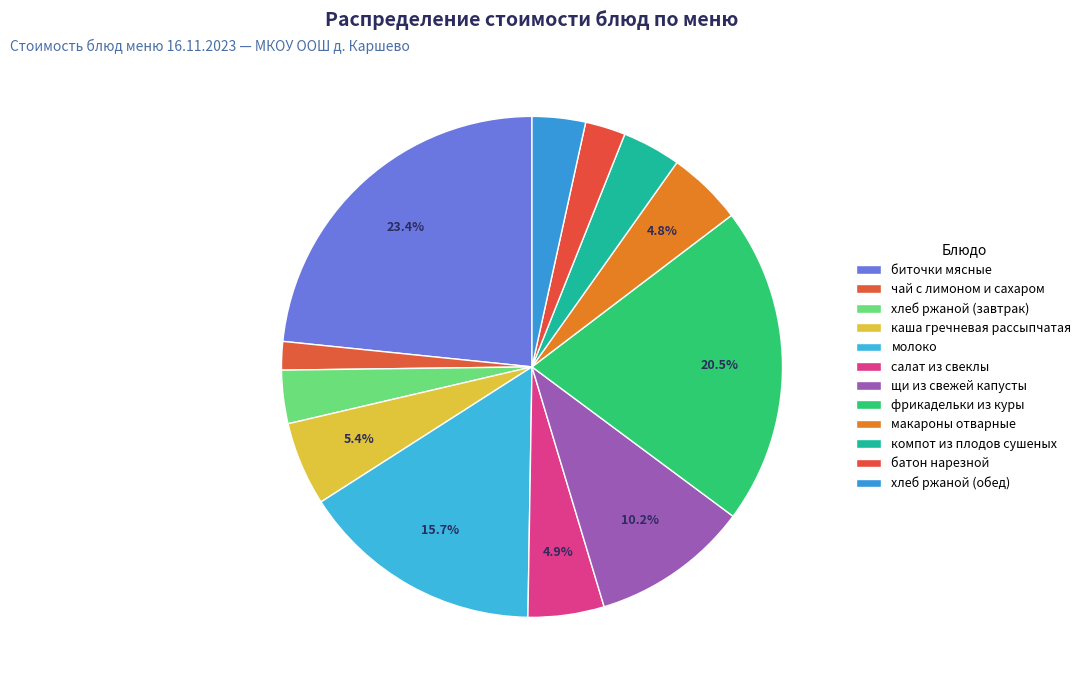

What is the ratio of the value at молоко to the value at фрикадельки из куры?

0.8